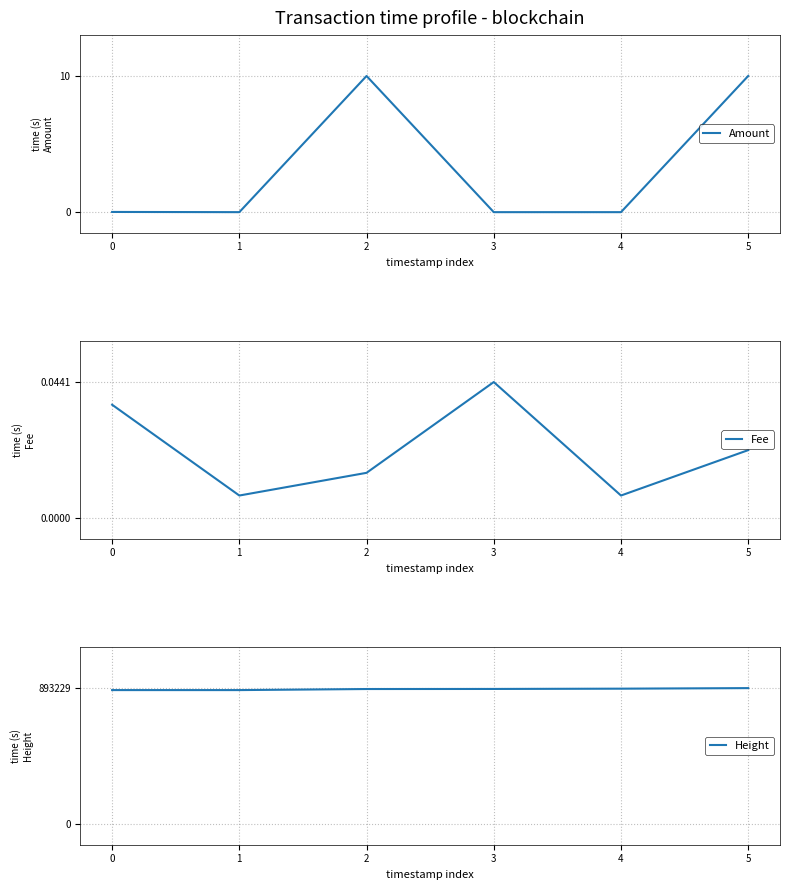

Where is the first local minimum for Amount?

1